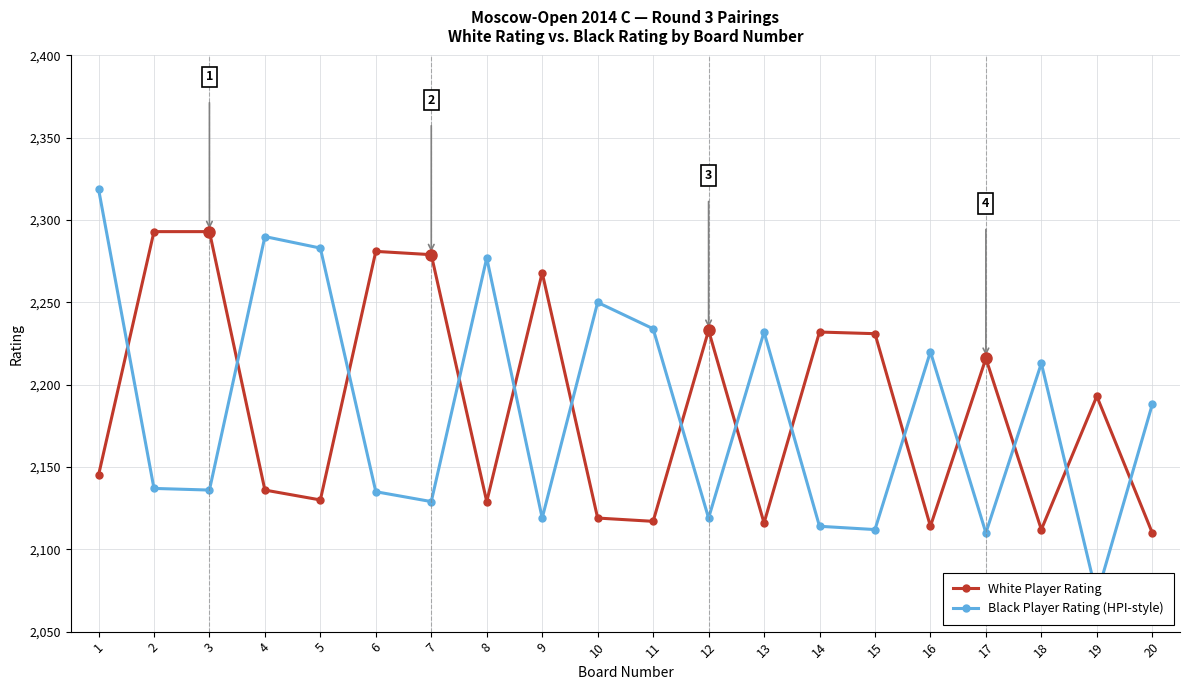

At which label does White Player Rating first exceed 2193?

2